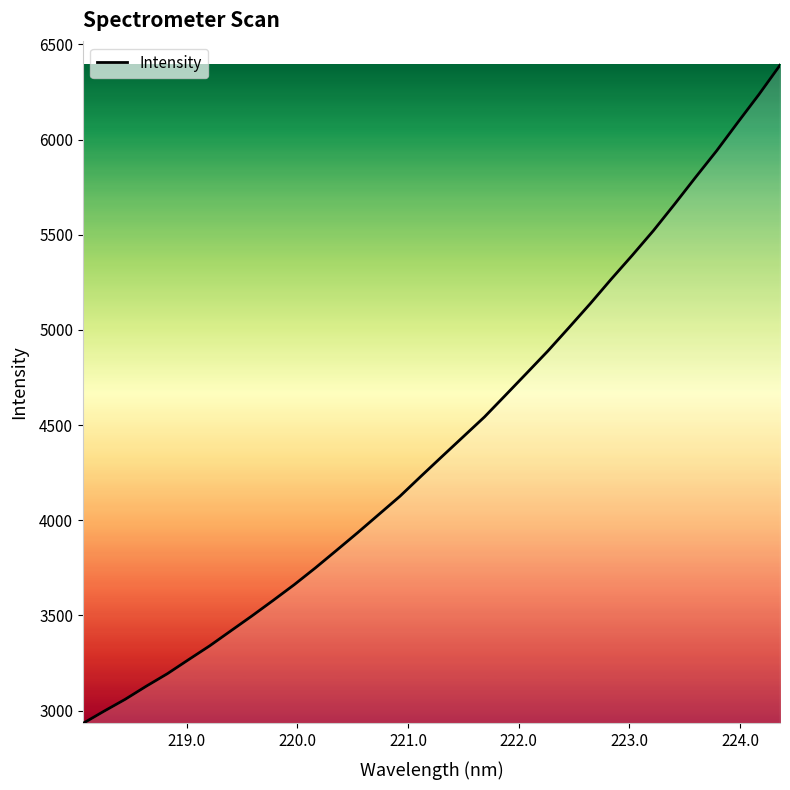

What is the difference between the maximum and minimum values?

3458.3